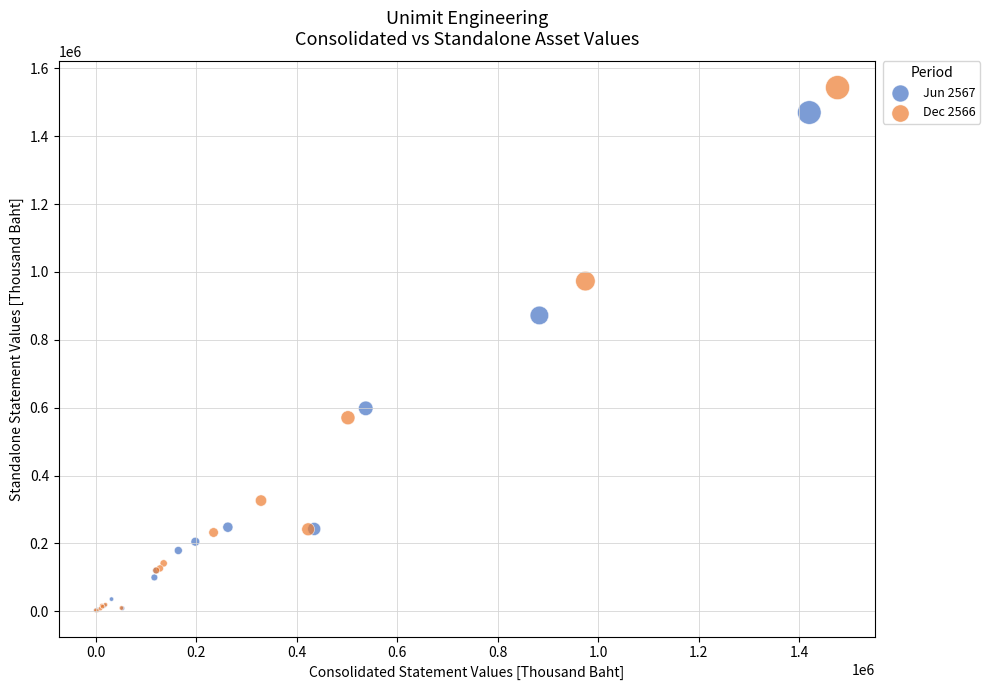

Which series has the widest spread of Y values?

Dec 2566